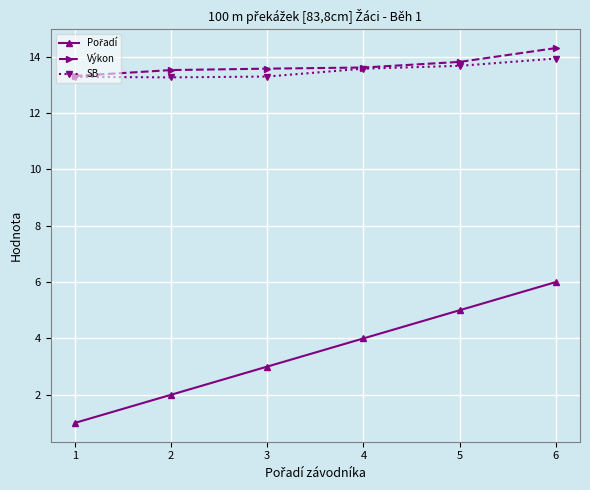

What is the spread (max minus min) of values at 3?

10.6